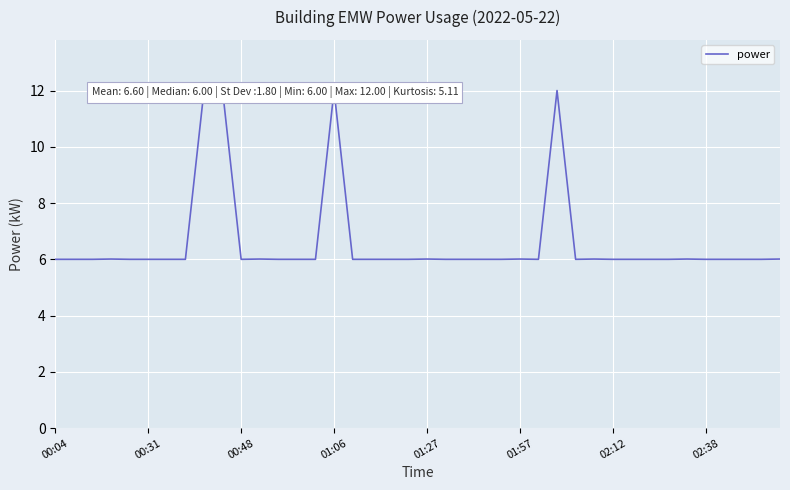

Does the chart display data point markers on the line(s)?

No